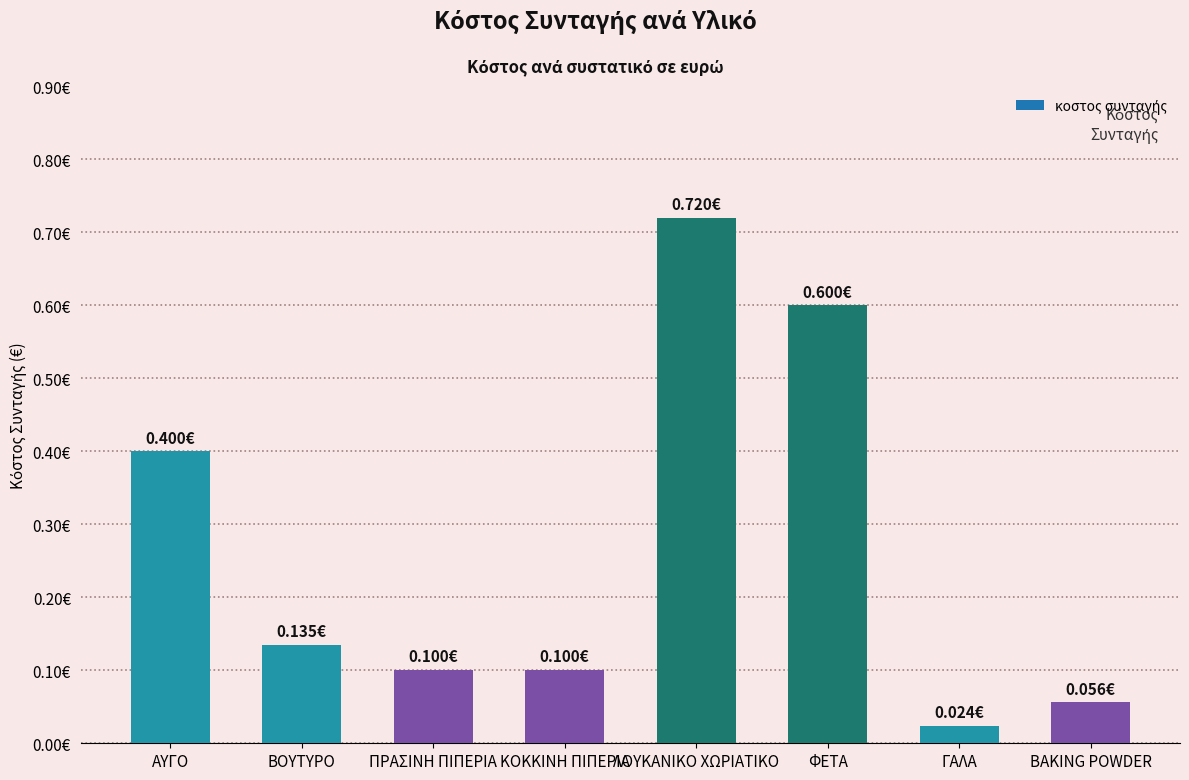

What is the label of the 4th bar from the left?

ΚΟΚΚΙΝΗ ΠΙΠΕΡΙΑ